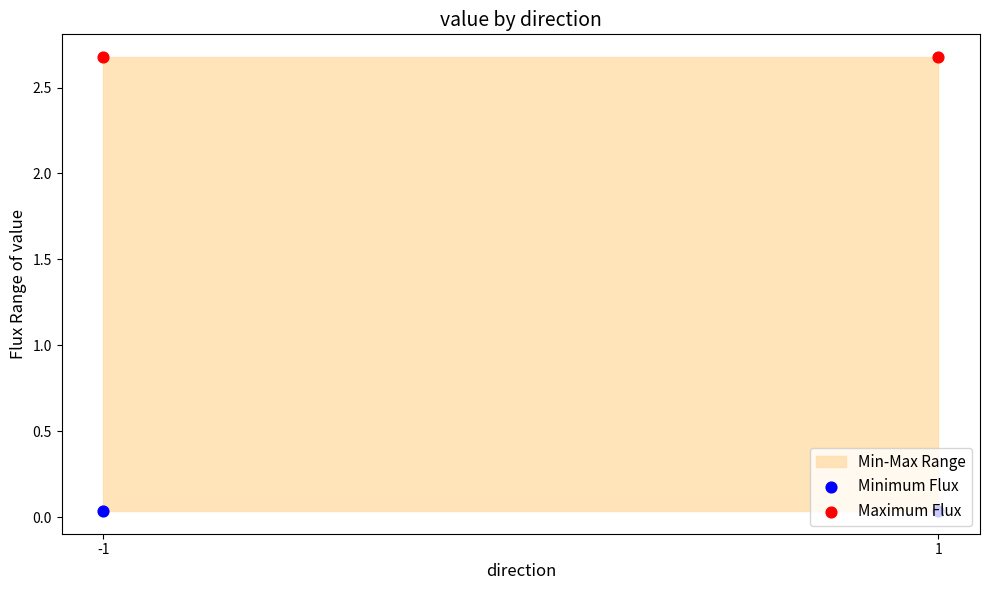

Which series contains the highest Y value?

Maximum Flux